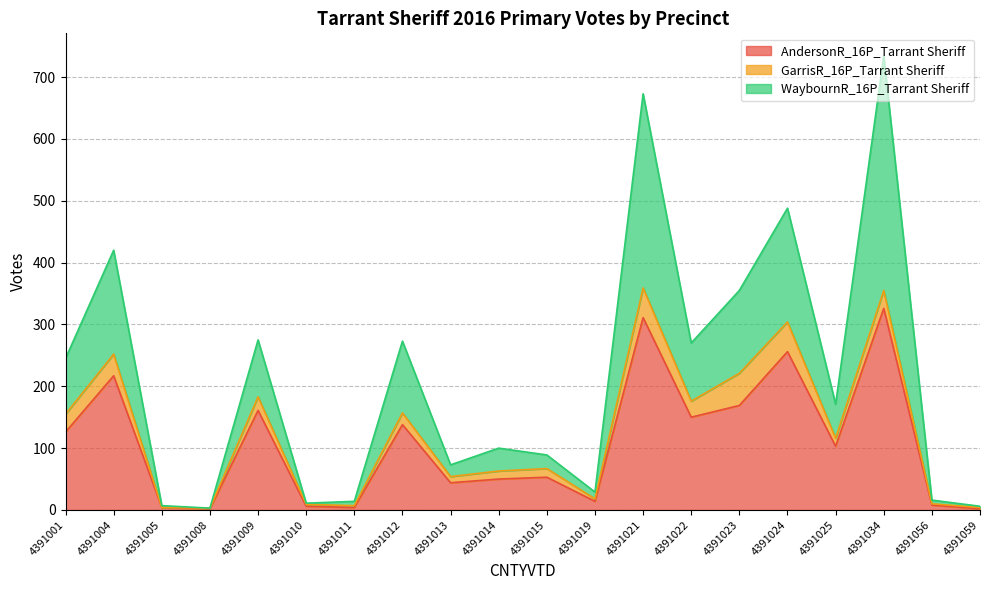

At which category is the sum across all series the highest?

4391034